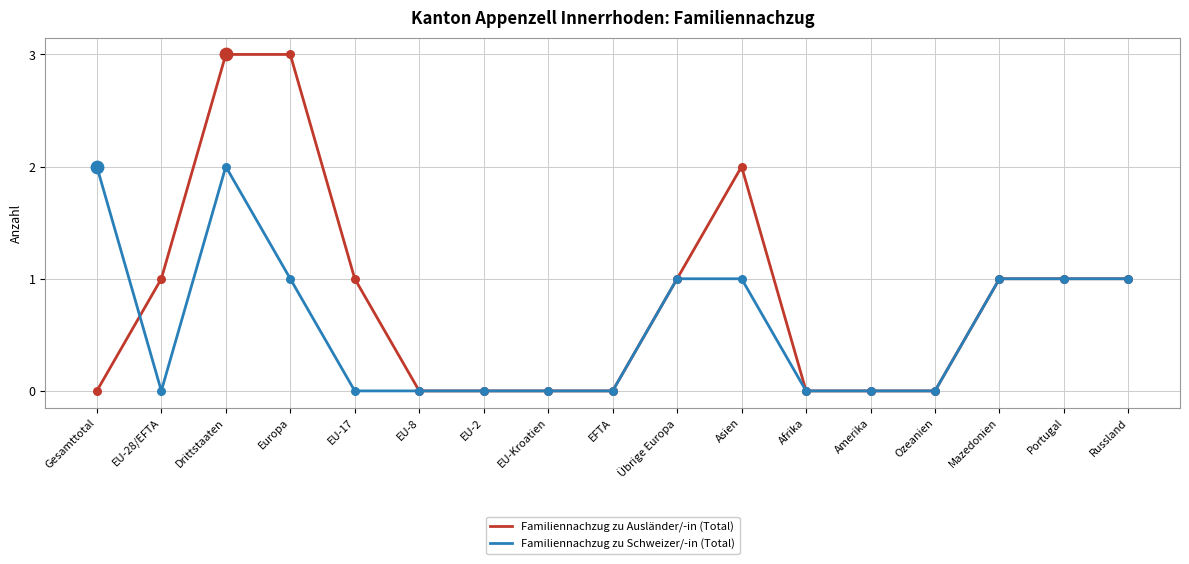

At which category is the sum across all series the highest?

Drittstaaten